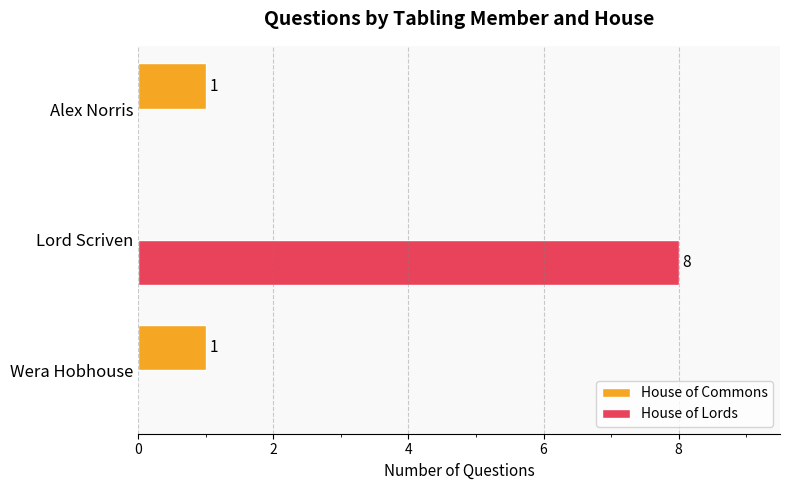

The value of House of Commons at Lord Scriven is 1. True or false?

False